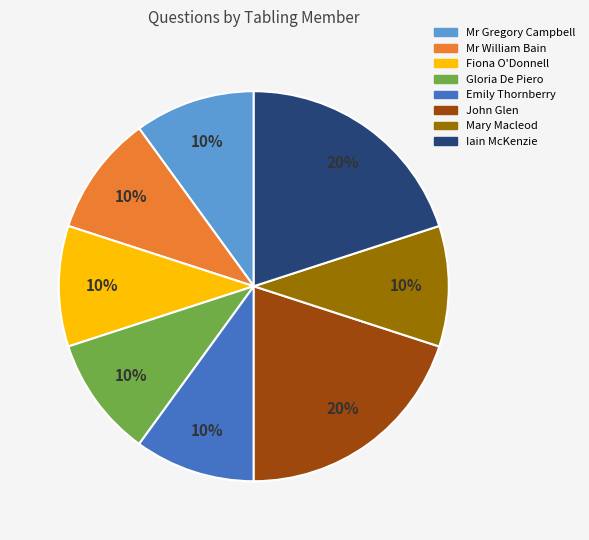

To the nearest percent, what is the average slice percentage?

12%